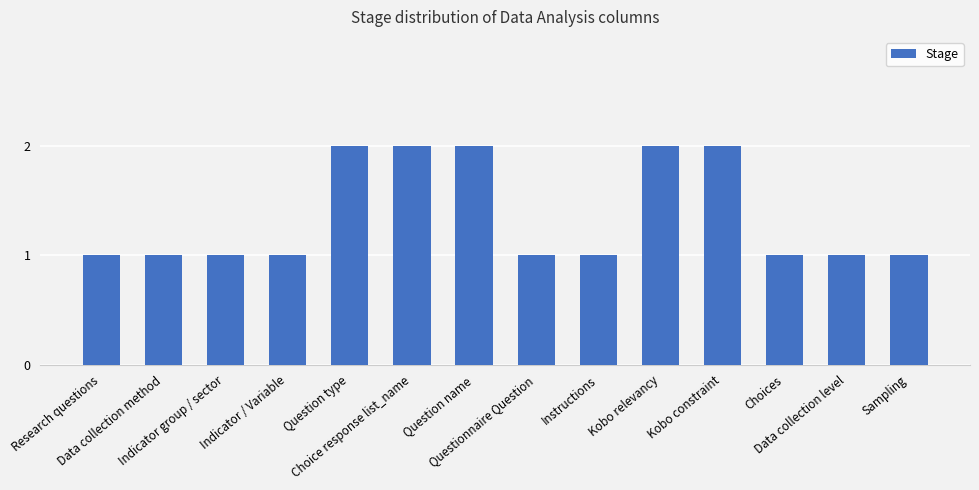

What is the ratio of the value at Questionnaire Question to the value at Data collection method?

1.0